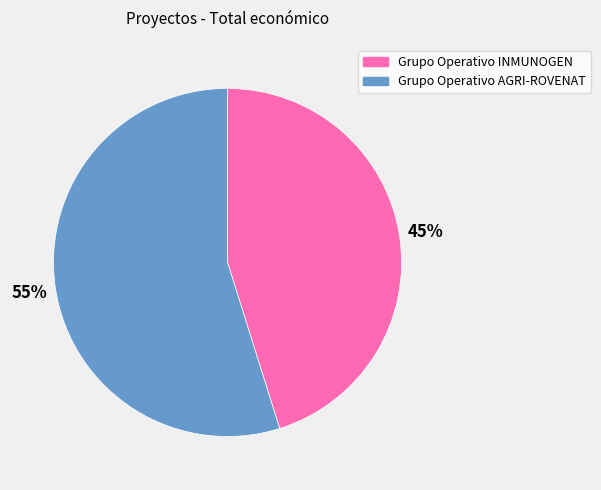

To the nearest percent, what is the average slice percentage?

50%